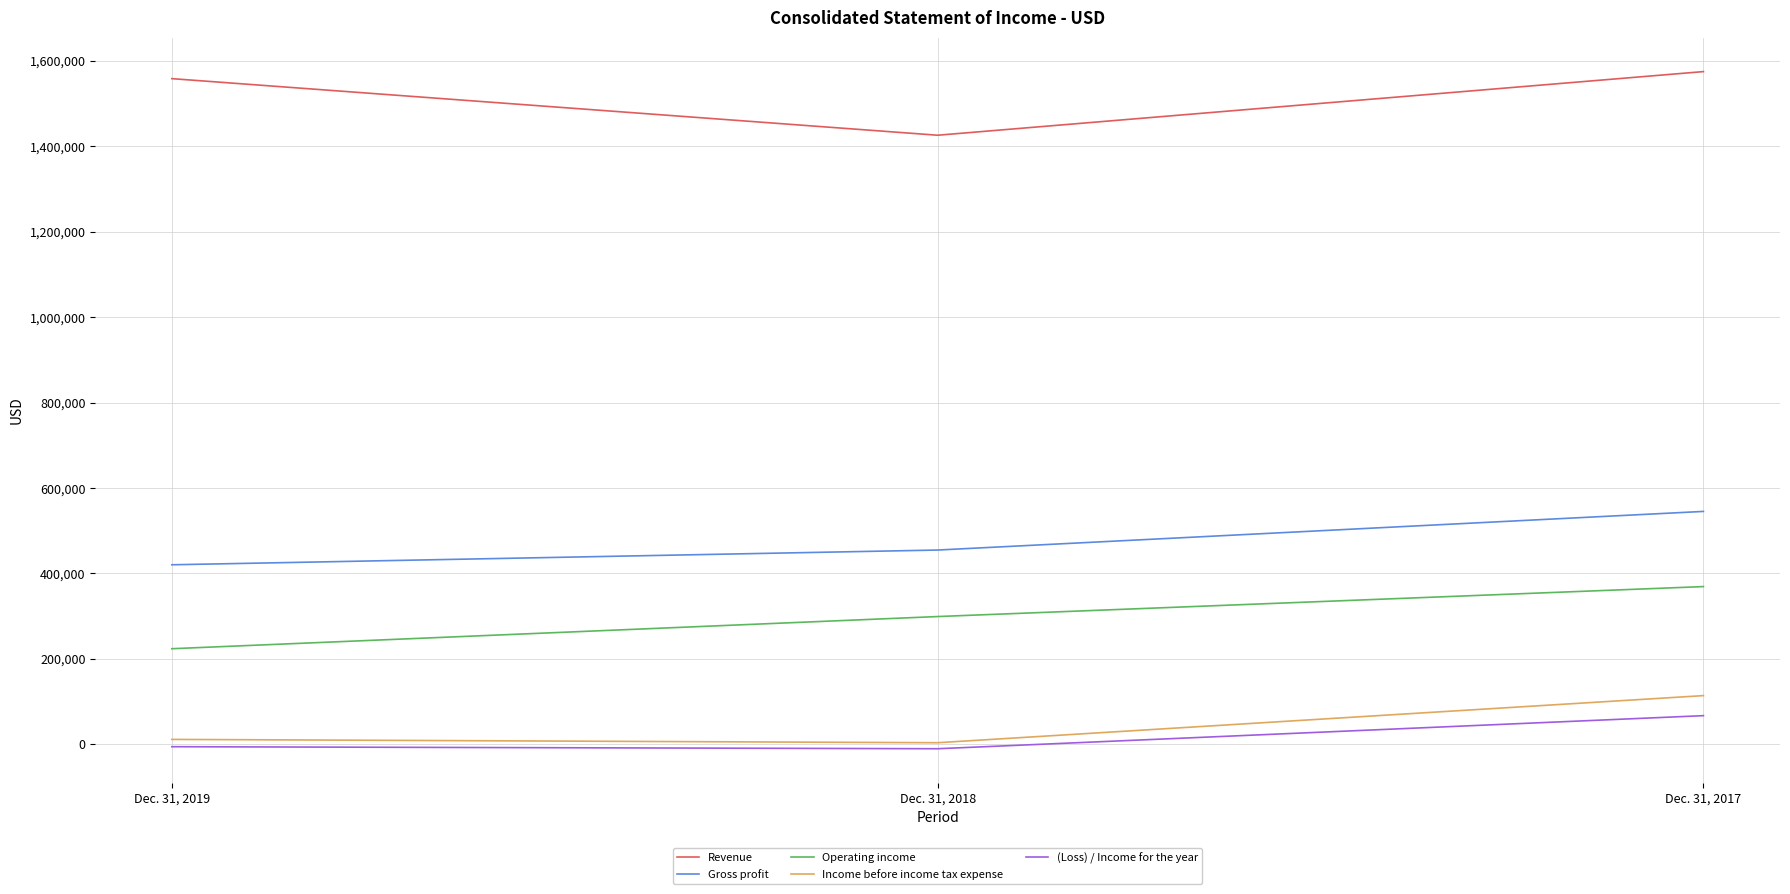

What is the sum of the Revenue values at Dec. 31, 2018 and Dec. 31, 2019?

2984785